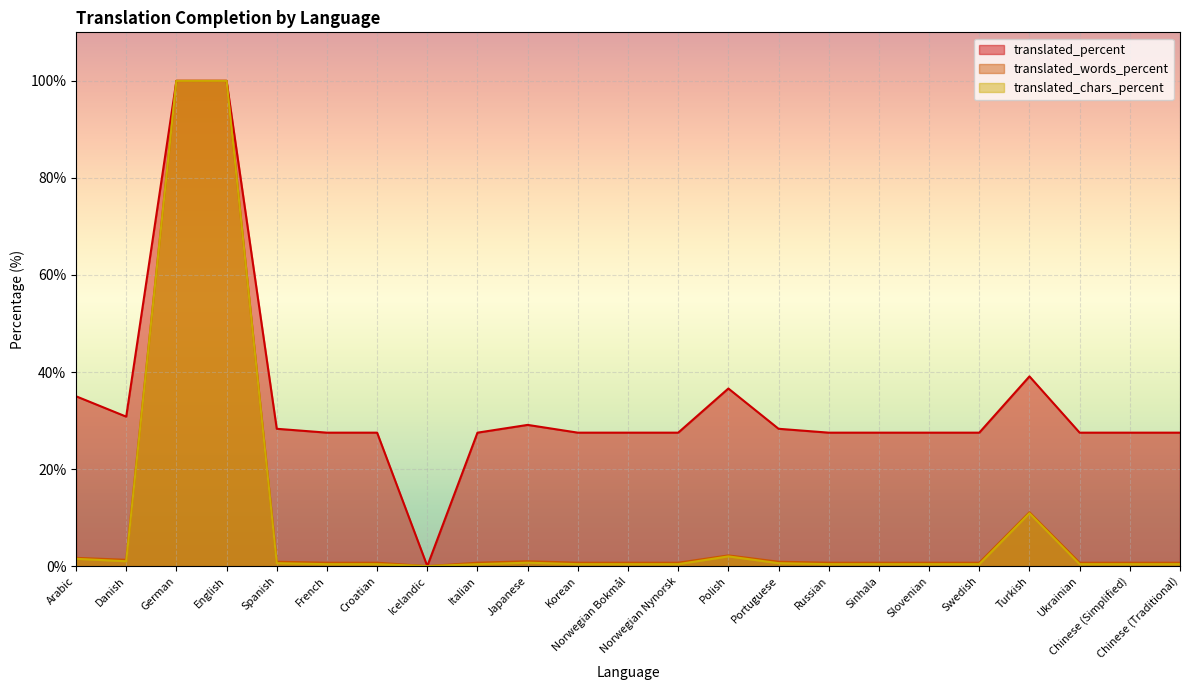

Which series has the widest spread of values?

translated_percent